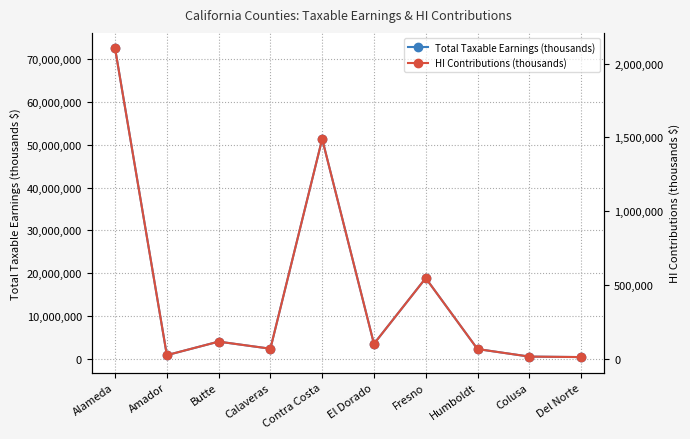

At which category is the sum across all series the highest?

Alameda